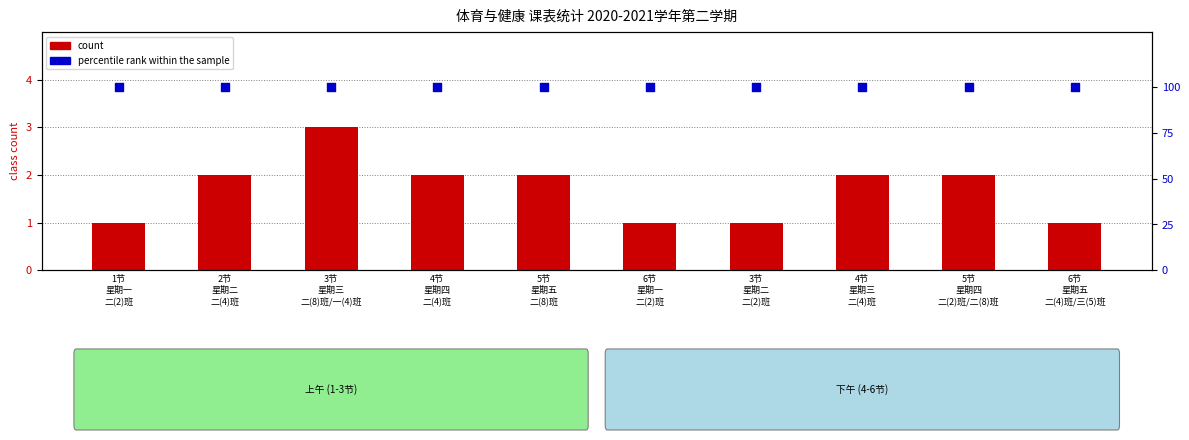

What is the total value across all series at 4节
星期三
二(4)班?

102